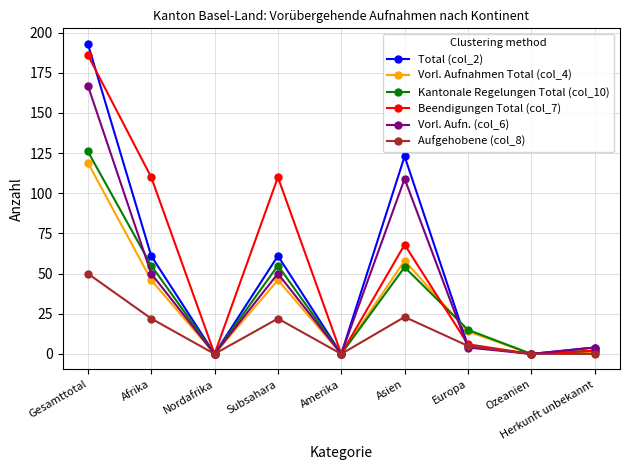

What position from the left is Ozeanien?

8